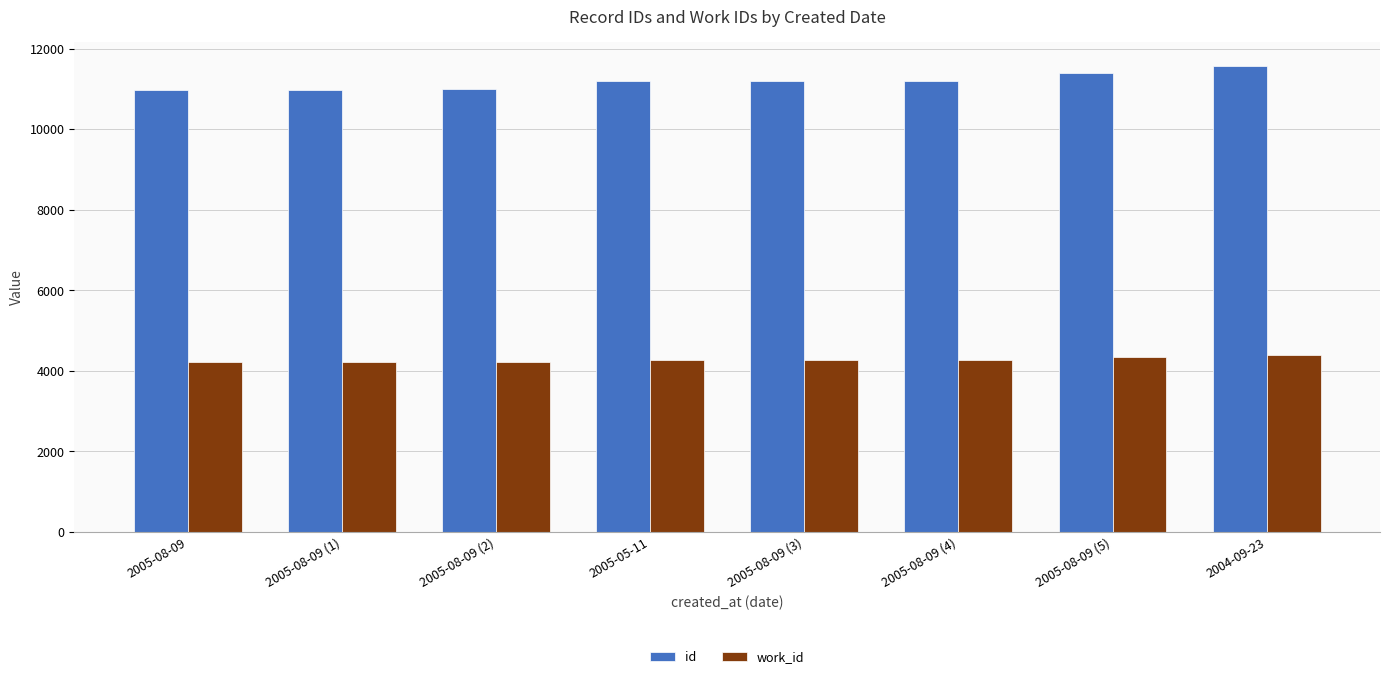

What is the lowest value of the id series?

10984